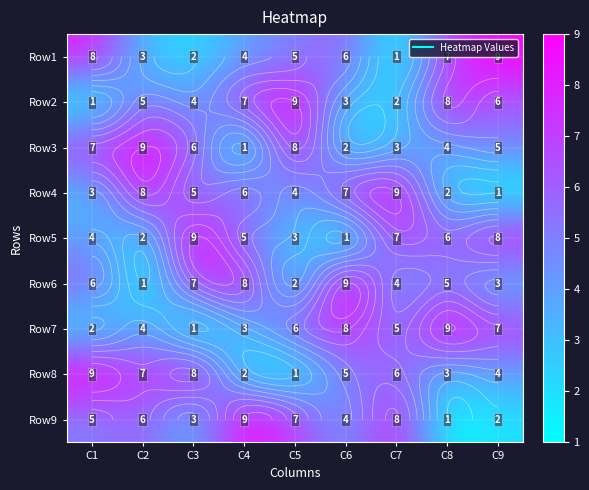

Where is Row1 nearest to the value 5?

C5